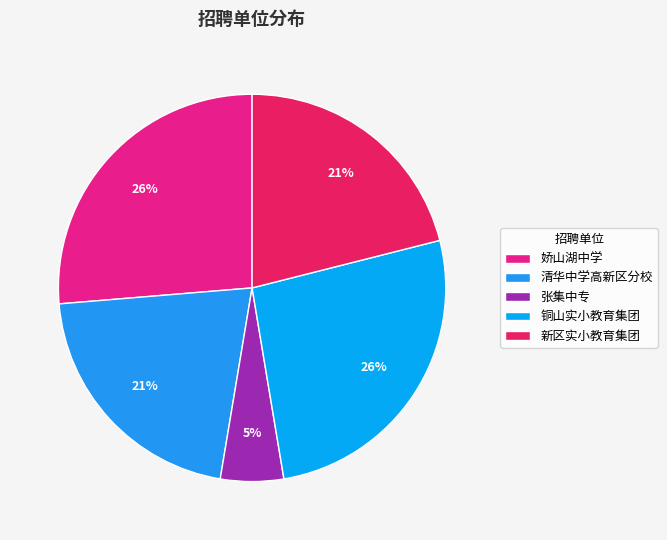

Does any single category account for the majority?

No